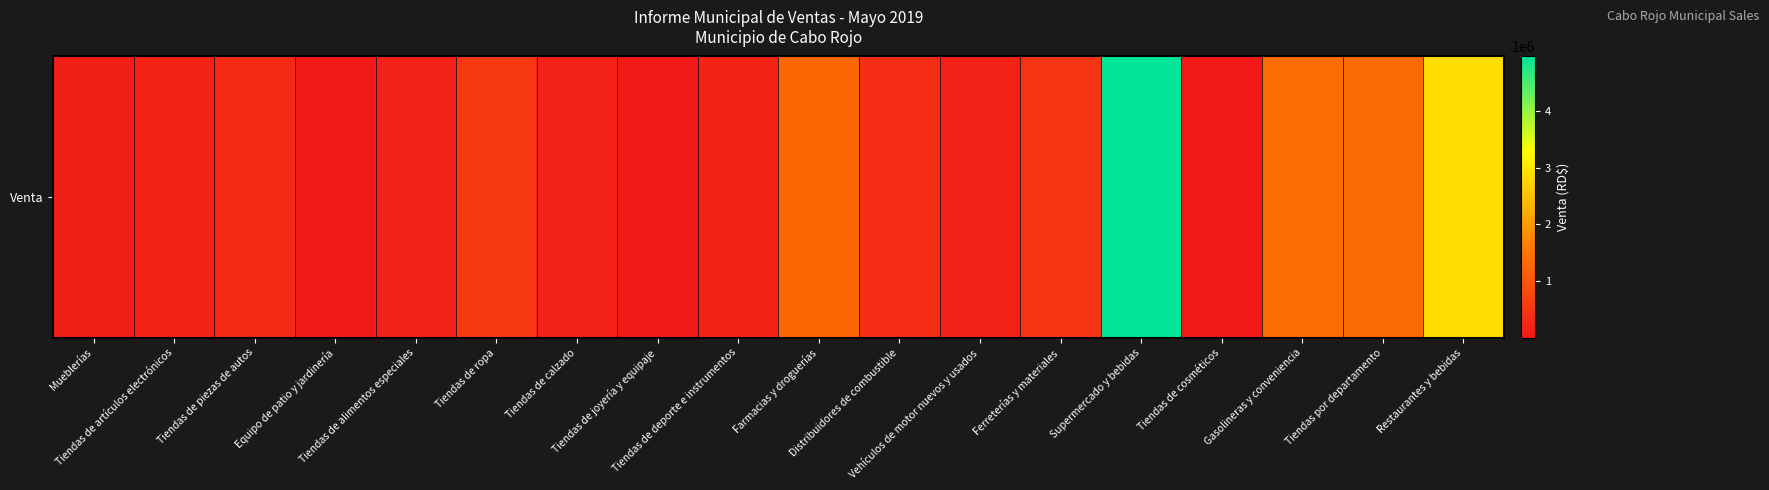

Between Tiendas de cosméticos and Vehículos de motor nuevos y usados, which is larger?

Vehículos de motor nuevos y usados